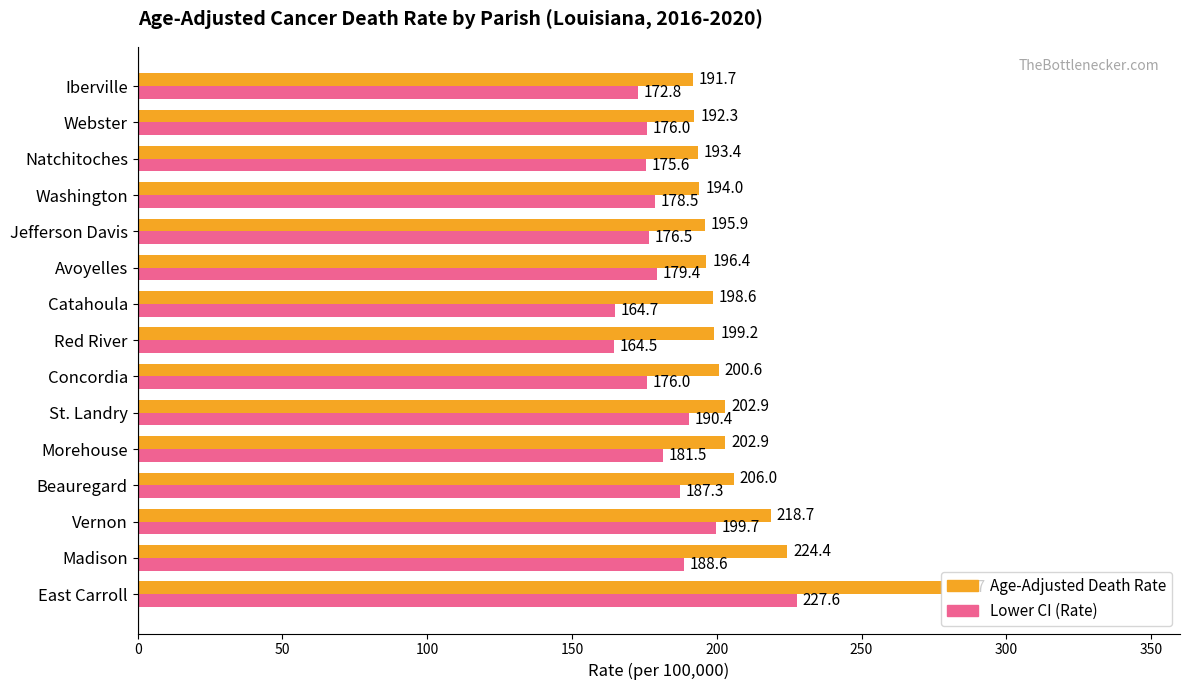

The Lower CI (Rate) series shows 164.5 at Red River. True or false?

True